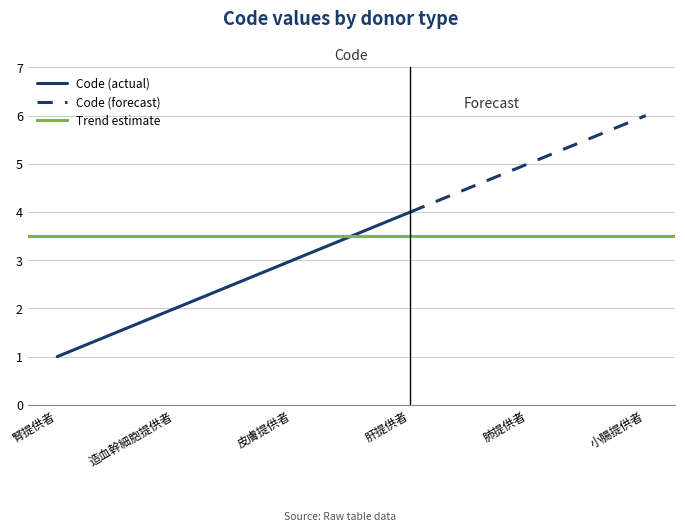

Reading left to right, list all the values displayed in this chart.

腎提供者=1	造血幹細胞提供者=2	皮膚提供者=3	肝提供者=4	肺提供者=5	小腸提供者=6